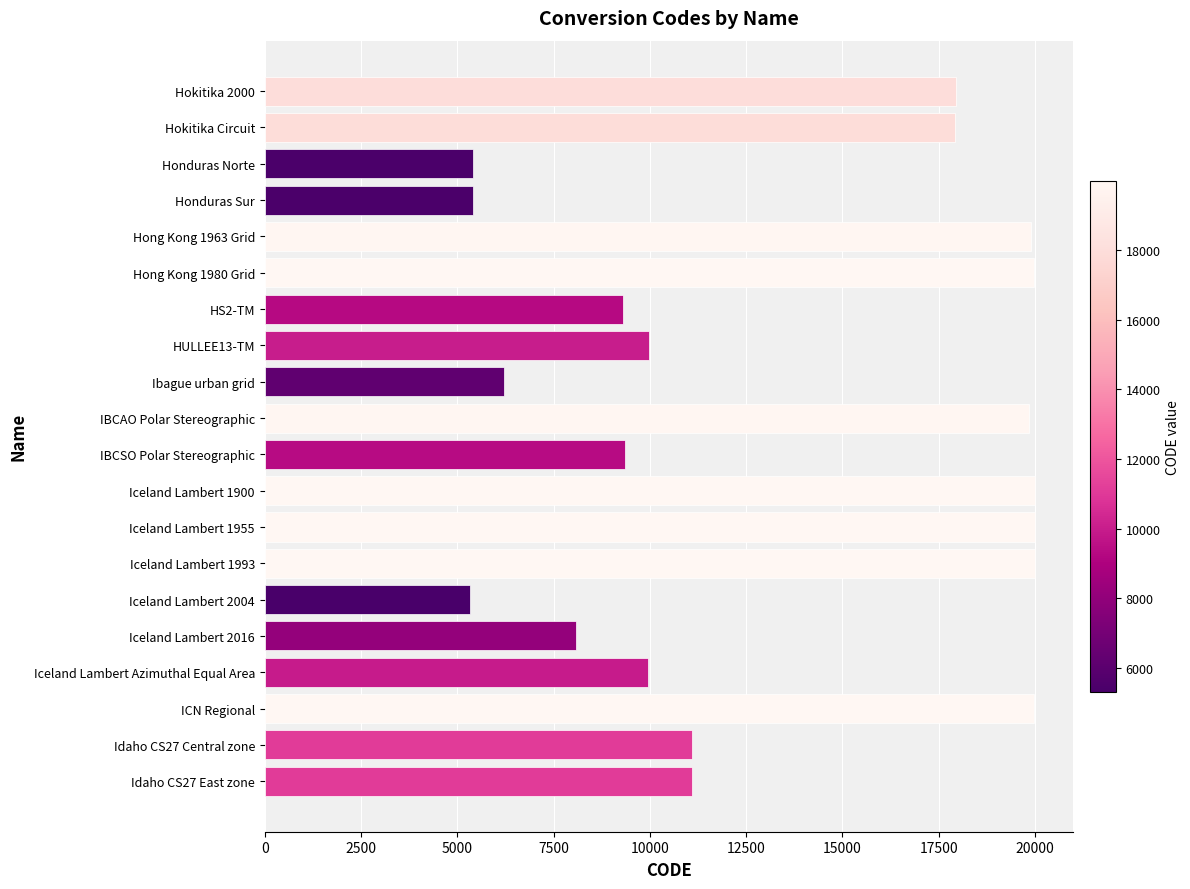

What is the smallest value displayed?

5326